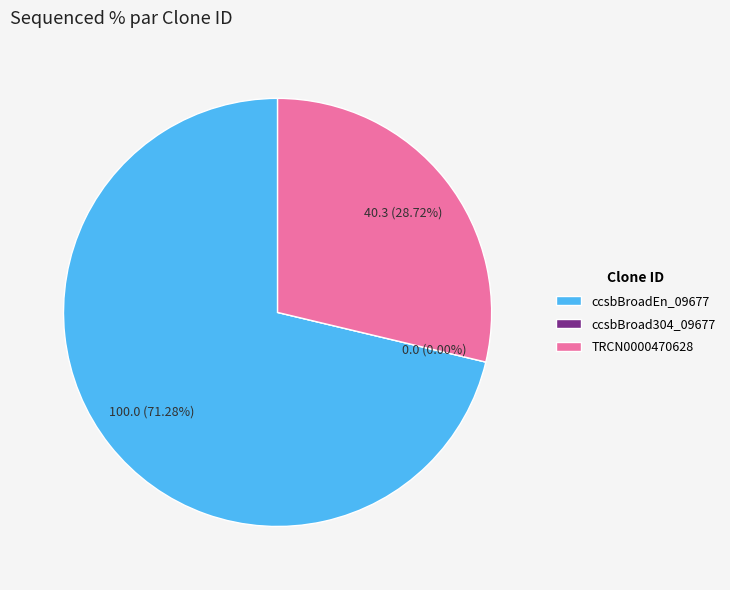

What percentage is the TRCN0000470628 slice, to the nearest percent?

29%